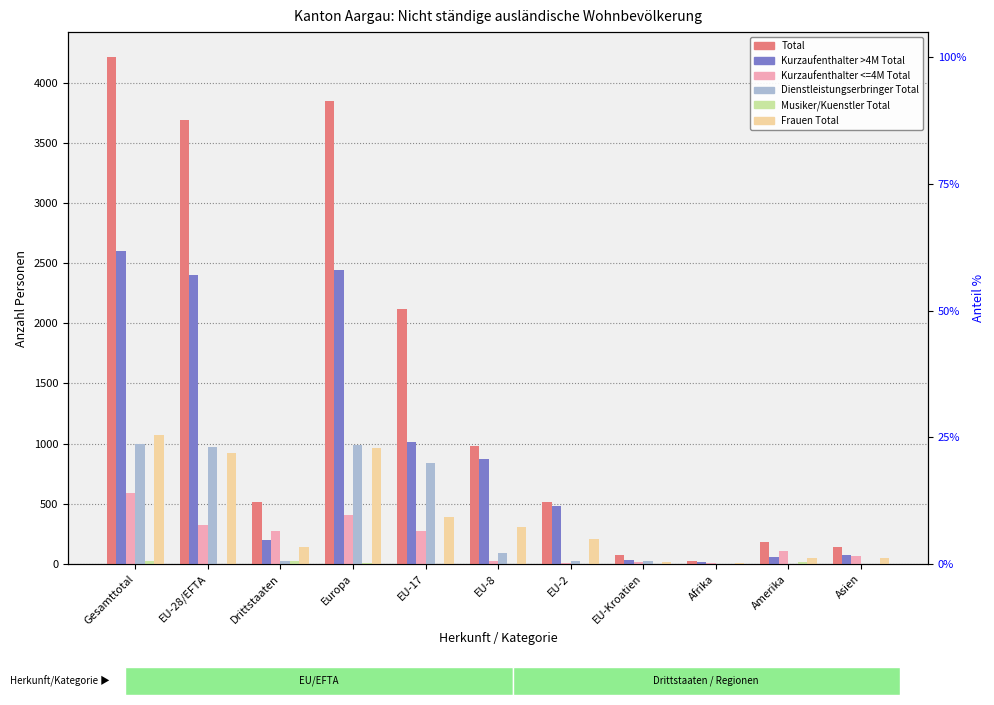

Which category has the highest value in the Kurzaufenthalter >4M Total series?

Gesamttotal